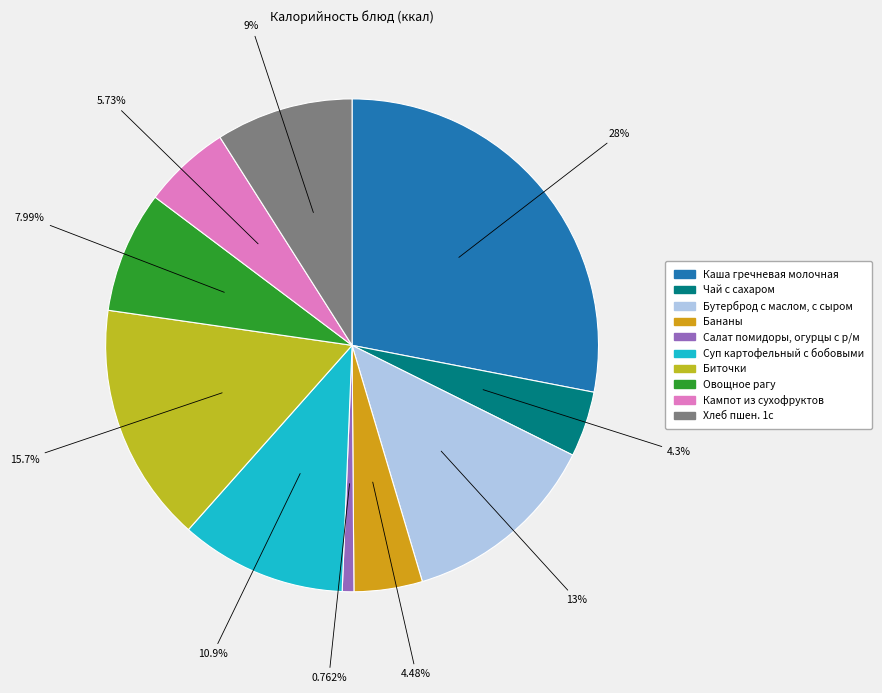

How much of the chart is everything except Кампот из сухофруктов?

94.3%